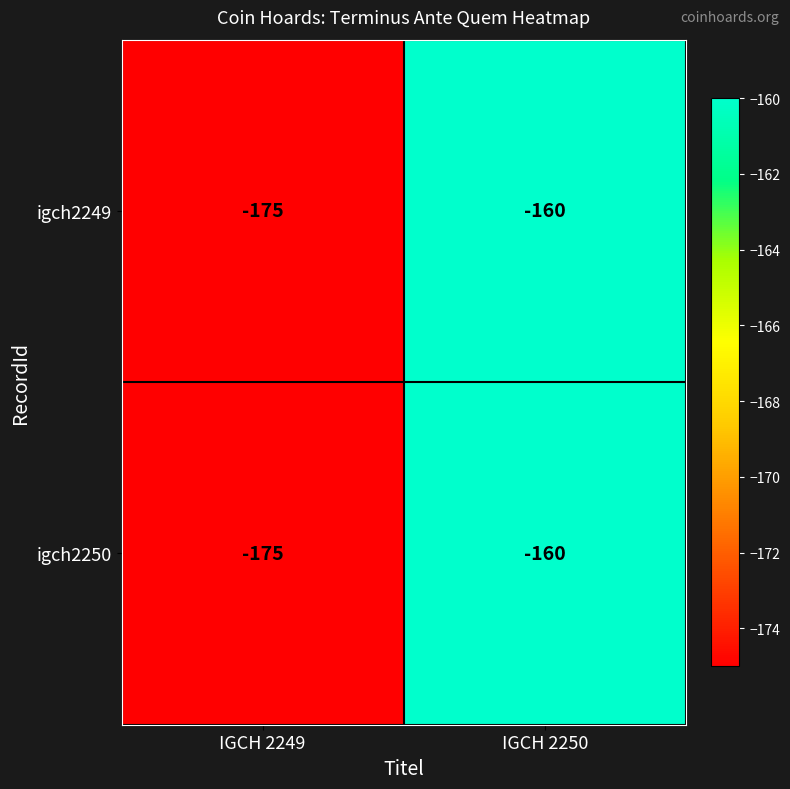

Reading left to right, transcribe all the data shown in this chart.

igch2249: IGCH 2249=-175	IGCH 2250=-160
igch2250: IGCH 2249=-175	IGCH 2250=-160